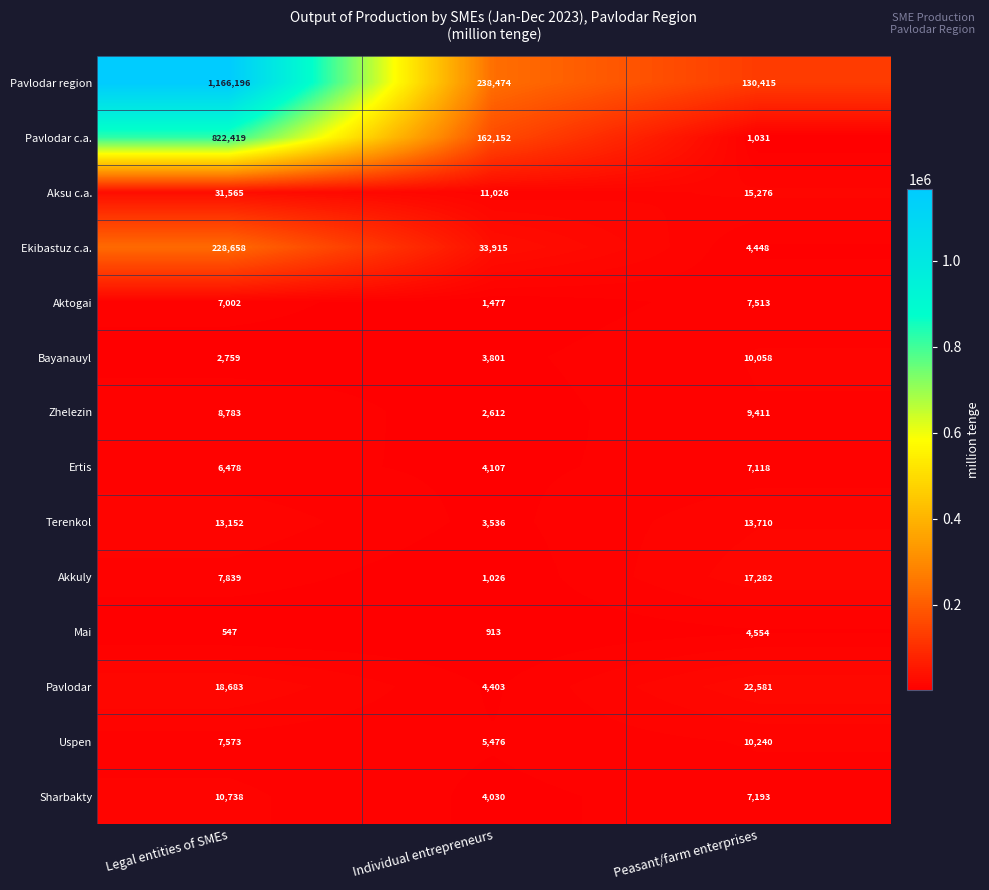

What is the average value of the Sharbakty series?

7320